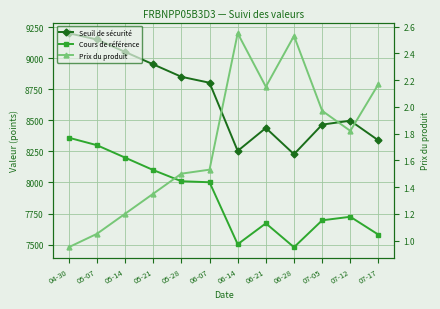

The Seuil de sécurité series shows 9200.0 at 04-30. True or false?

True